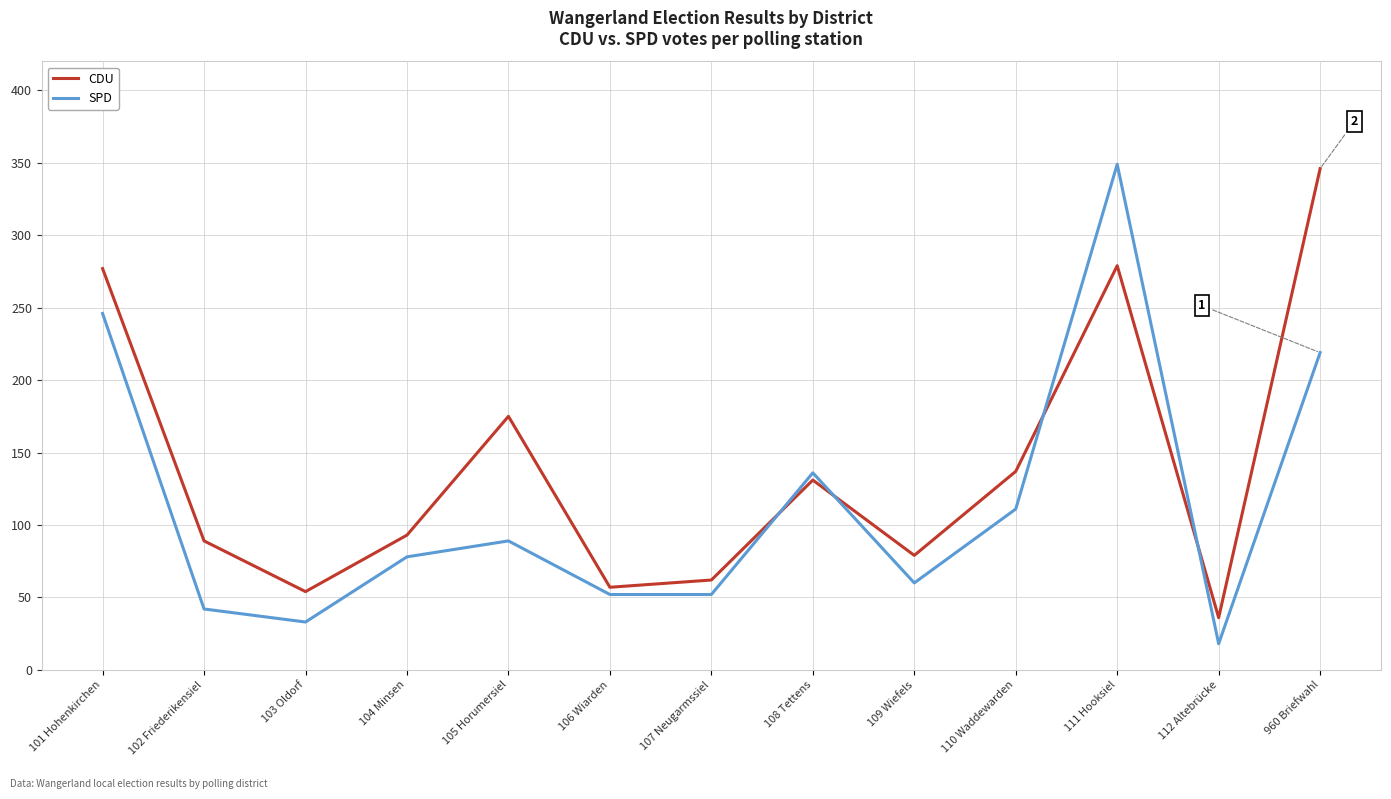

What value does the SPD series have at 108 Tettens, to the nearest 50?

150